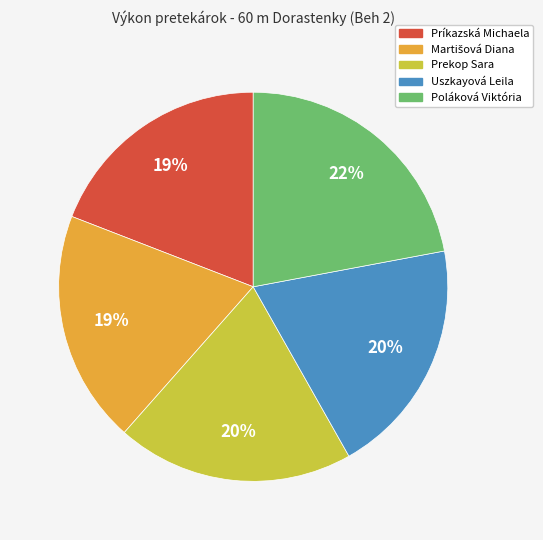

What is the largest slice in the pie chart?

Poláková Viktória